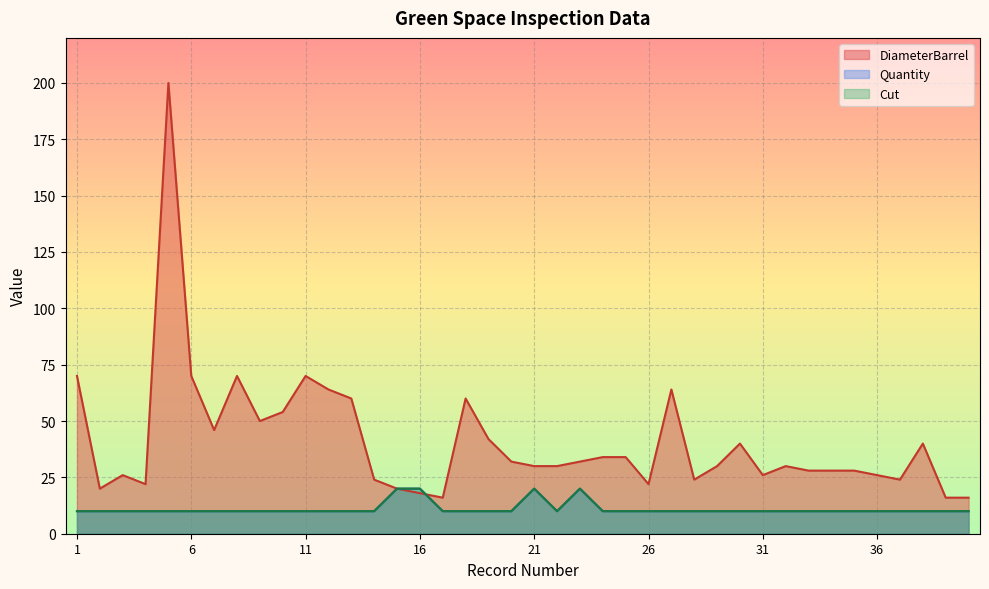

Reading left to right, what are all the values shown in this chart?

Quantity: 1=10	2=10	3=10	4=10	5=10	6=10	7=10	8=10	9=10	10=10	11=10	12=10	13=10	14=10	15=20	16=20	17=10	18=10	19=10	20=10	21=20	22=10	23=20	24=10	25=10	26=10	27=10	28=10	29=10	30=10	31=10	32=10	33=10	34=10	35=10	36=10	37=10	38=10	39=10	40=10
Cut: 1=10	2=10	3=10	4=10	5=10	6=10	7=10	8=10	9=10	10=10	11=10	12=10	13=10	14=10	15=20	16=20	17=10	18=10	19=10	20=10	21=20	22=10	23=20	24=10	25=10	26=10	27=10	28=10	29=10	30=10	31=10	32=10	33=10	34=10	35=10	36=10	37=10	38=10	39=10	40=10
DiameterBarrel: 1=70	2=20	3=26	4=22	5=200	6=70	7=46	8=70	9=50	10=54	11=70	12=64	13=60	14=24	15=20	16=18	17=16	18=60	19=42	20=32	21=30	22=30	23=32	24=34	25=34	26=22	27=64	28=24	29=30	30=40	31=26	32=30	33=28	34=28	35=28	36=26	37=24	38=40	39=16	40=16